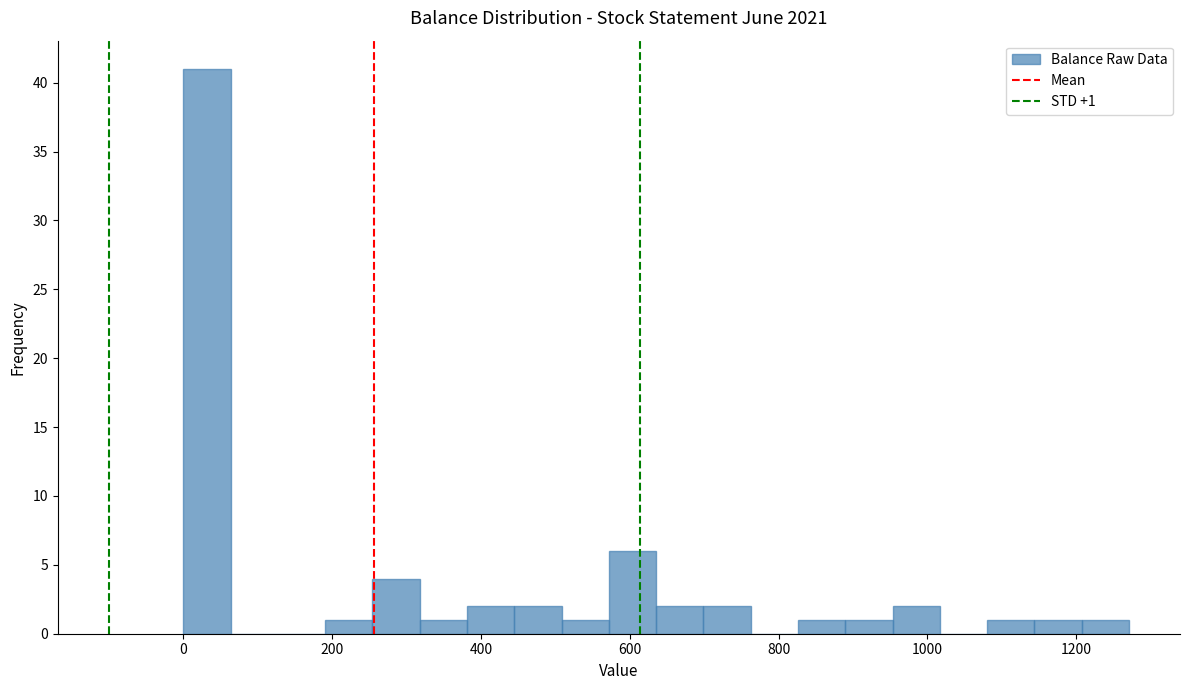

Around what value on the x-axis is the tallest bar? Give the approximate position of its centre, as read against the axis.

40